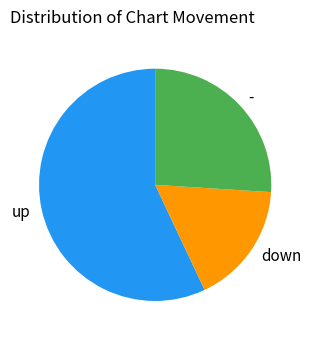

Is there a majority slice in this chart?

Yes